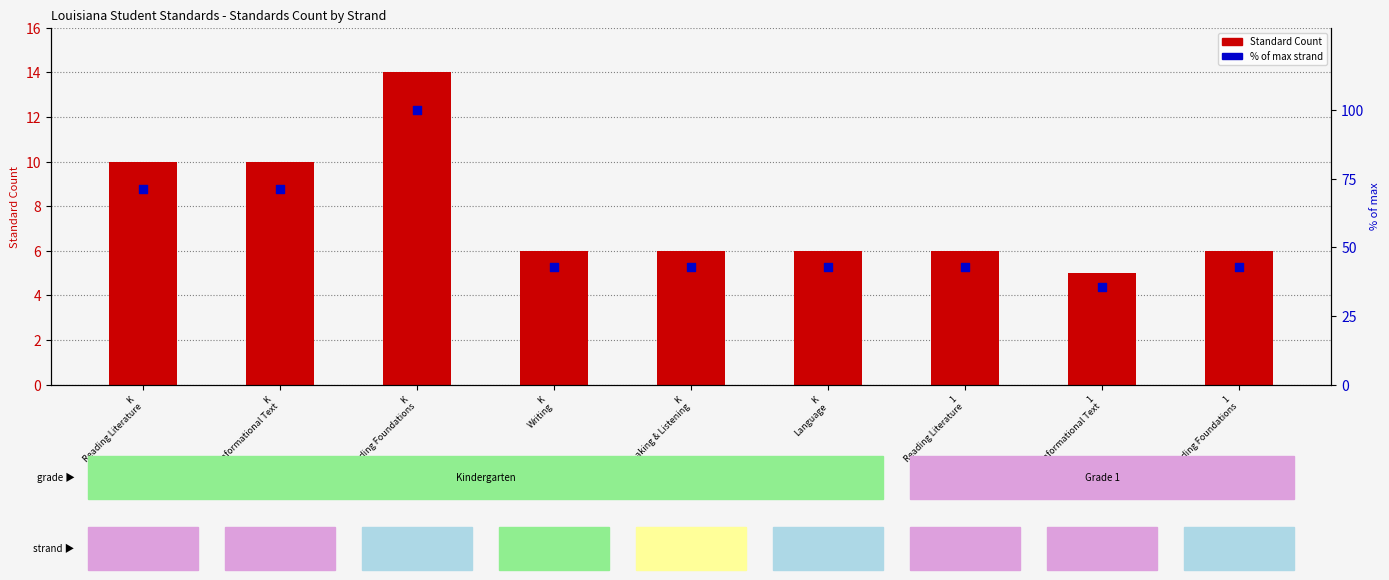

At how many categories does at least one series exceed 87?

1